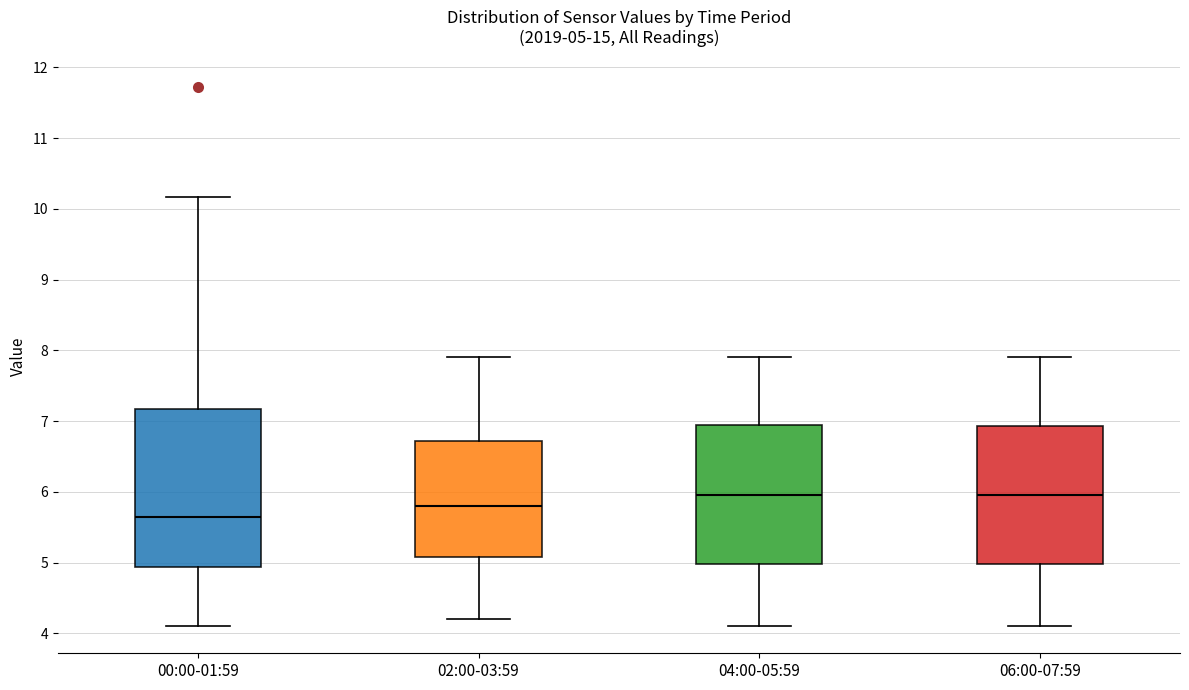

Comparing the boxes themselves (not the whiskers), which one is the tallest?

00:00-01:59